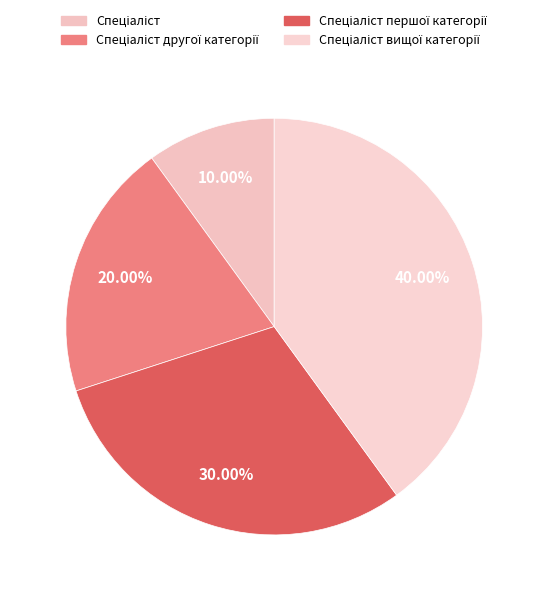

The Спеціаліст slice represents 4% of the pie. True or false?

False